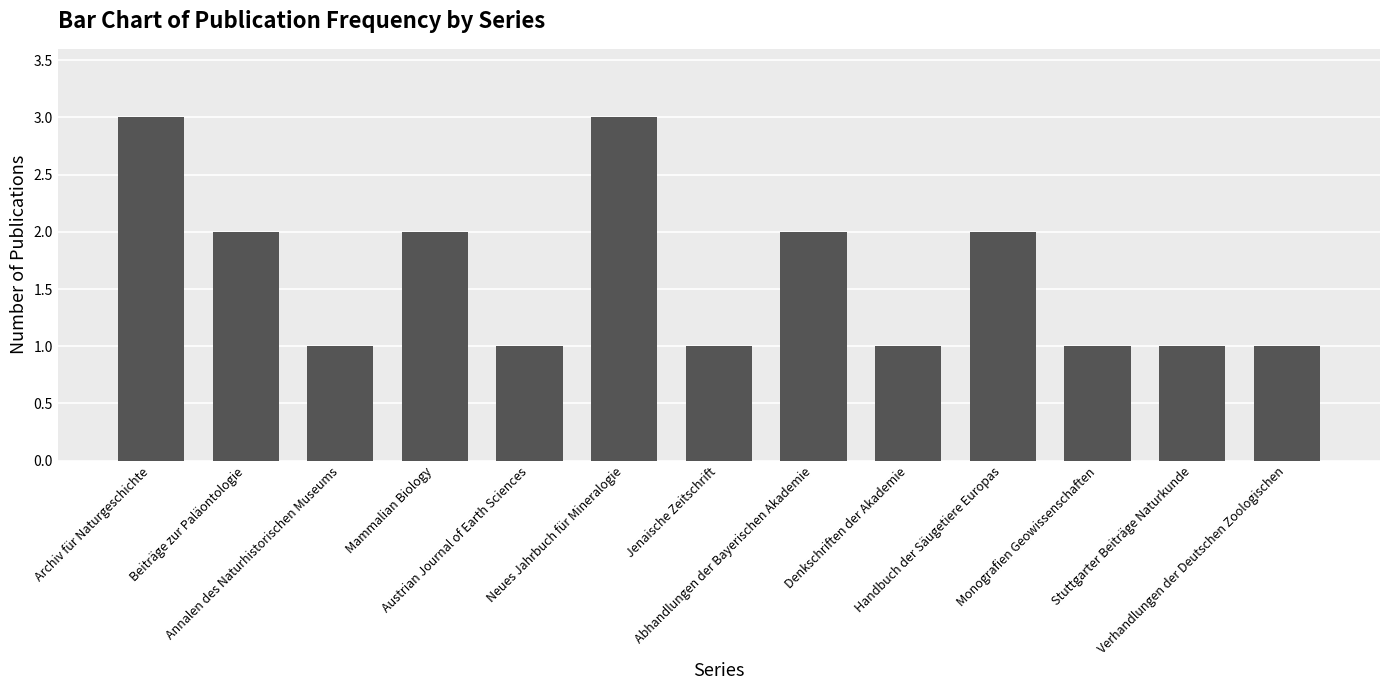

What is the value of the 10th bar from the left?

2